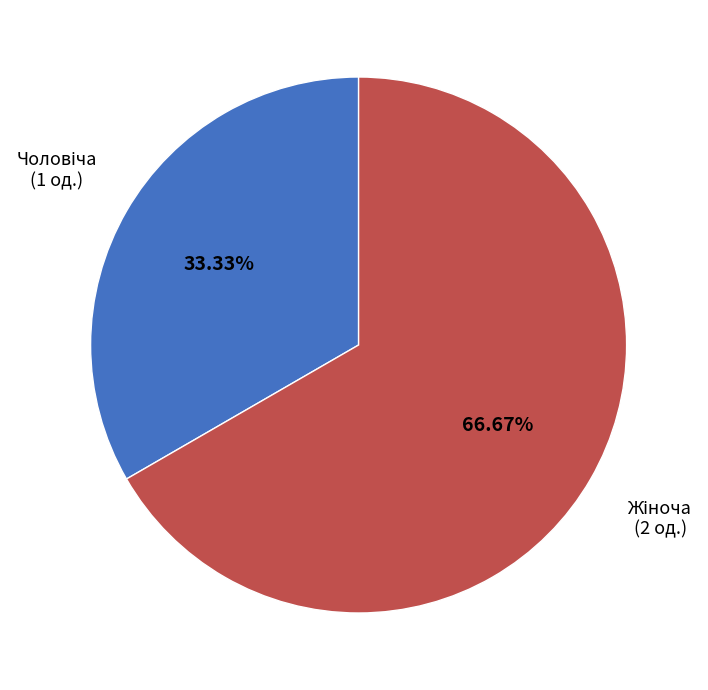

Is there any slice that represents more than half of the pie?

Yes